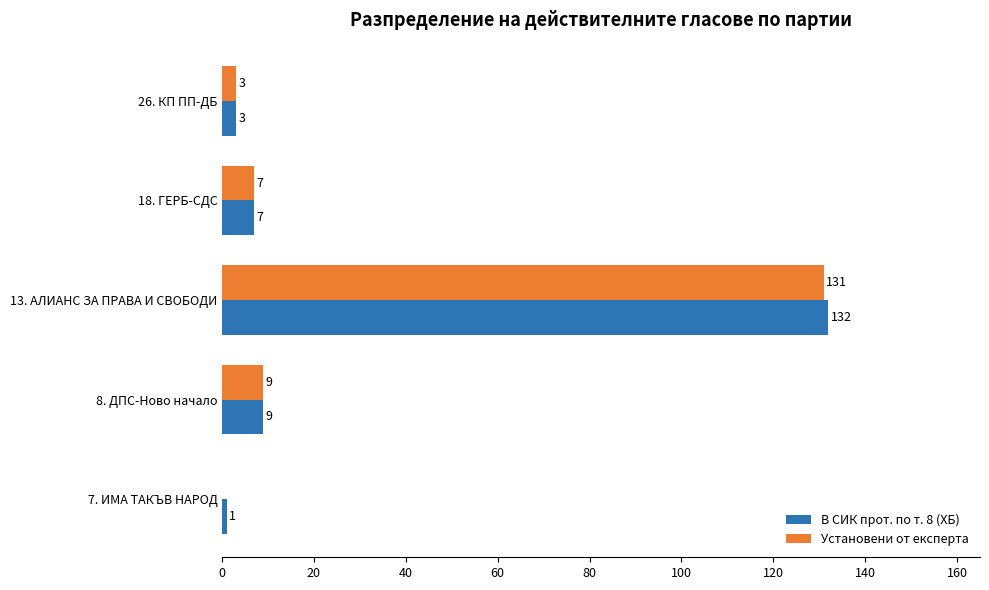

What is the sum of all Установени от експерта values?

150